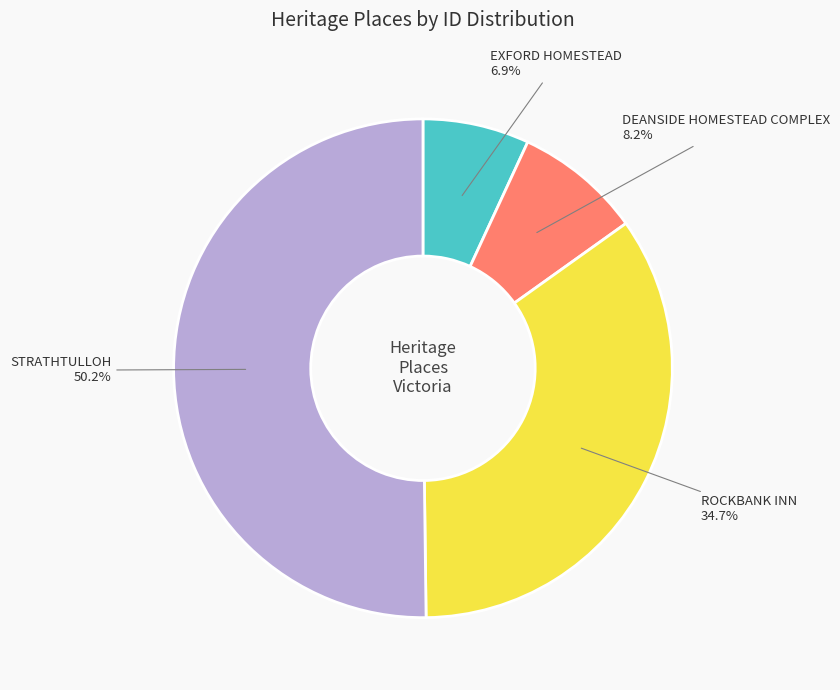

What percentage is the DEANSIDE HOMESTEAD COMPLEX slice, to the nearest percent?

8%